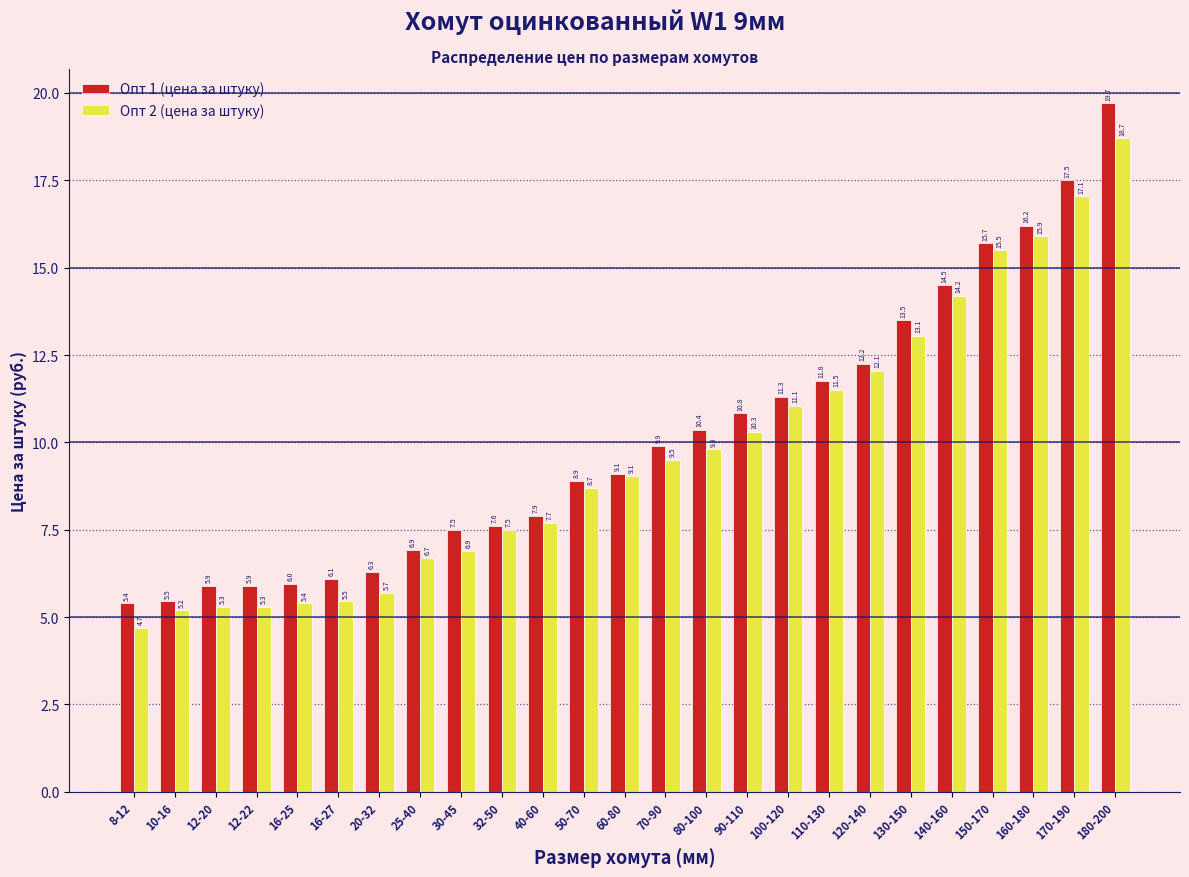

Rank the series by their maximum value, from lowest to highest.

Опт 2 (цена за штуку), Опт 1 (цена за штуку)